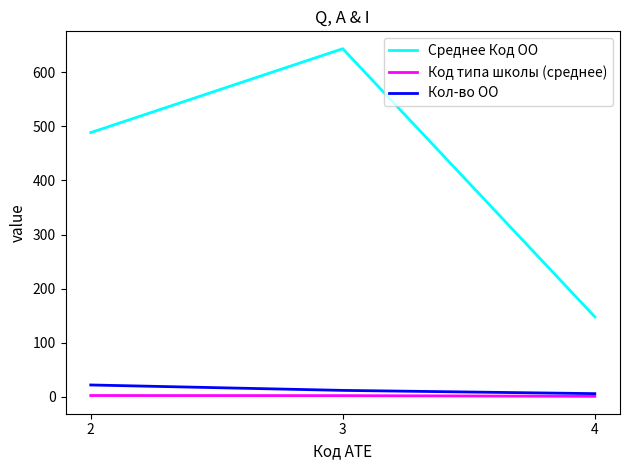

What is the difference between the maximum and minimum values in the Среднее Код ОО series?

495.5